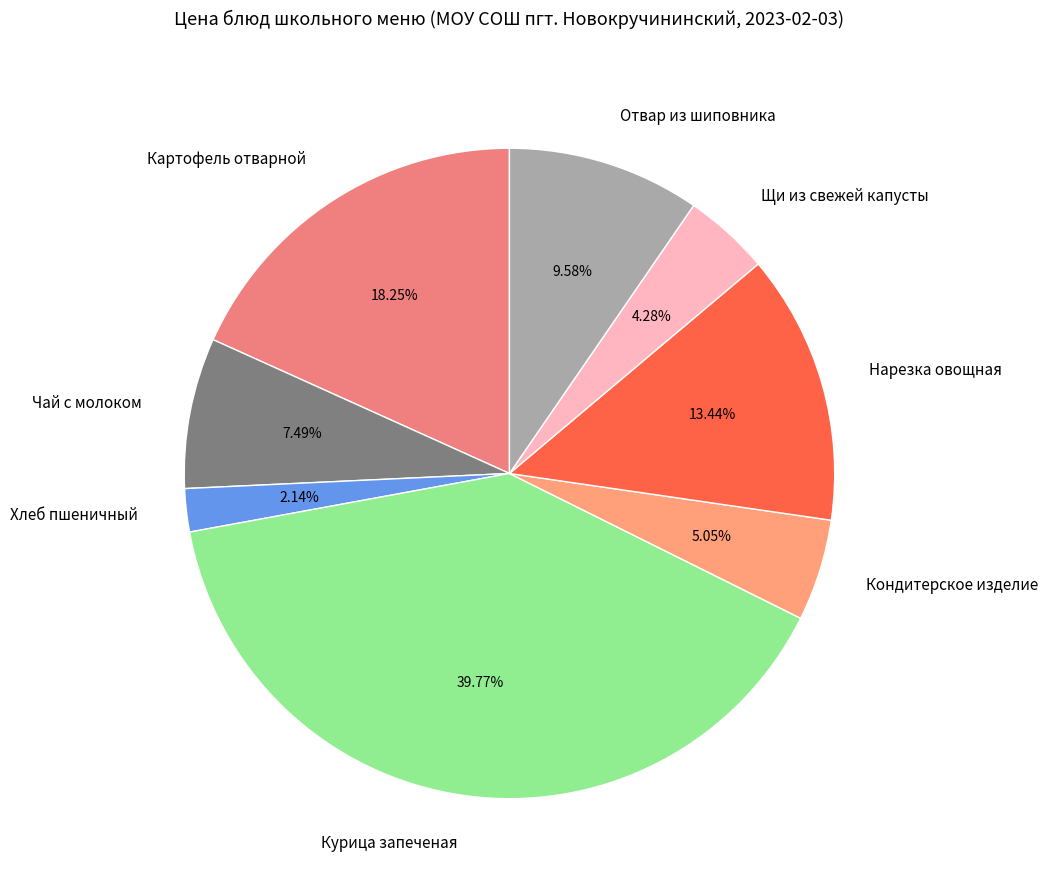

To the nearest percent, what is the difference between the largest and smallest slice percentages?

38%